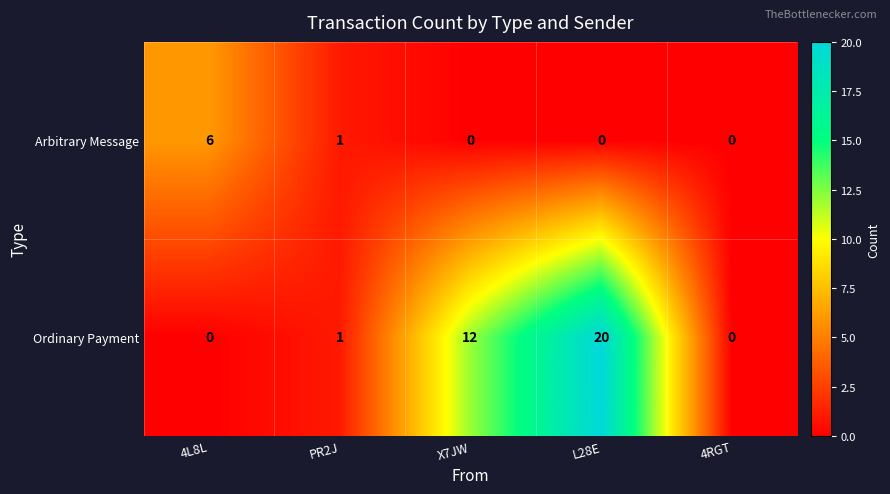

Reading right to left, list all the values displayed in this chart.

Arbitrary Message: 0	0	0	1	6
Ordinary Payment: 0	20	12	1	0